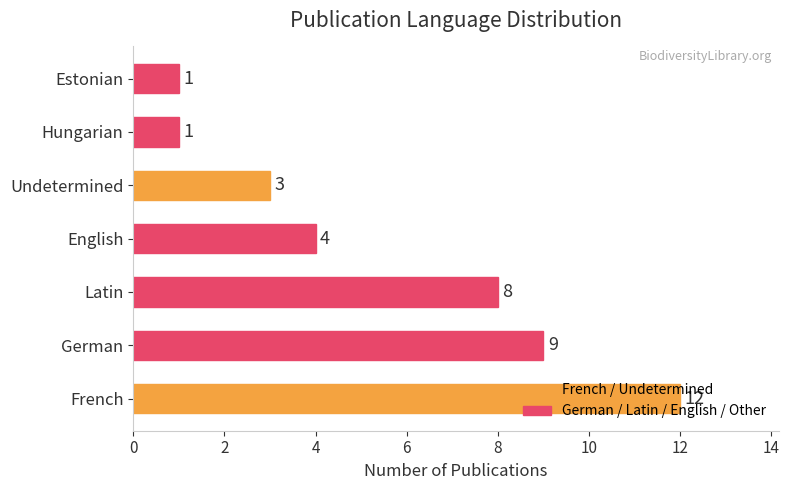

The value at Undetermined is 3. True or false?

True